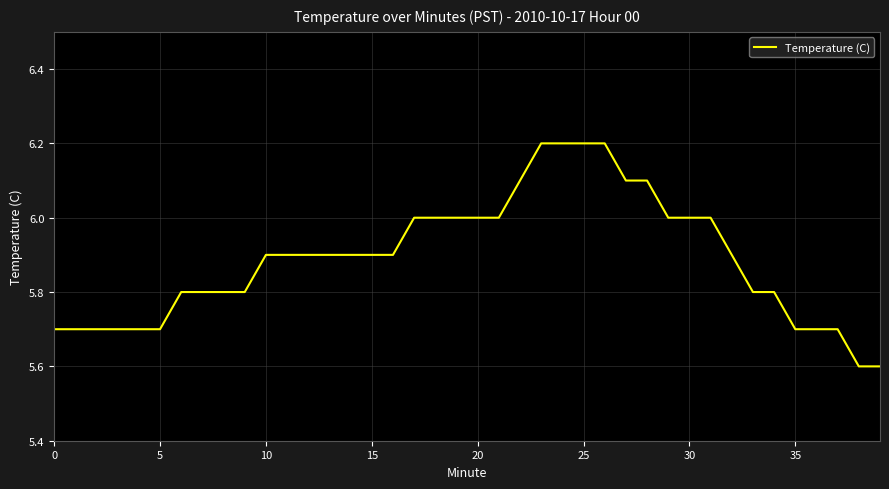

What is the greatest value displayed?

6.2